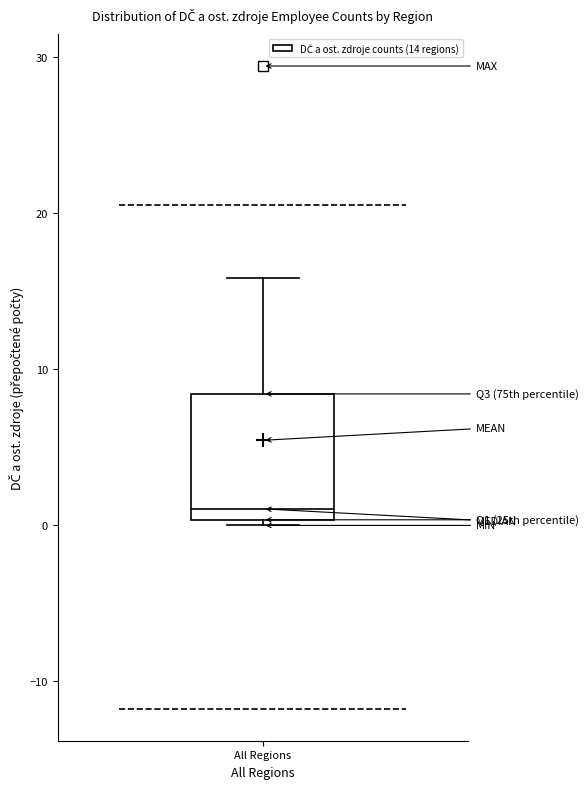

Where does the upper whisker of the box for All Regions end on the y-axis? The values are not printed on the chart, so give them approximately, as read against the axis.

16